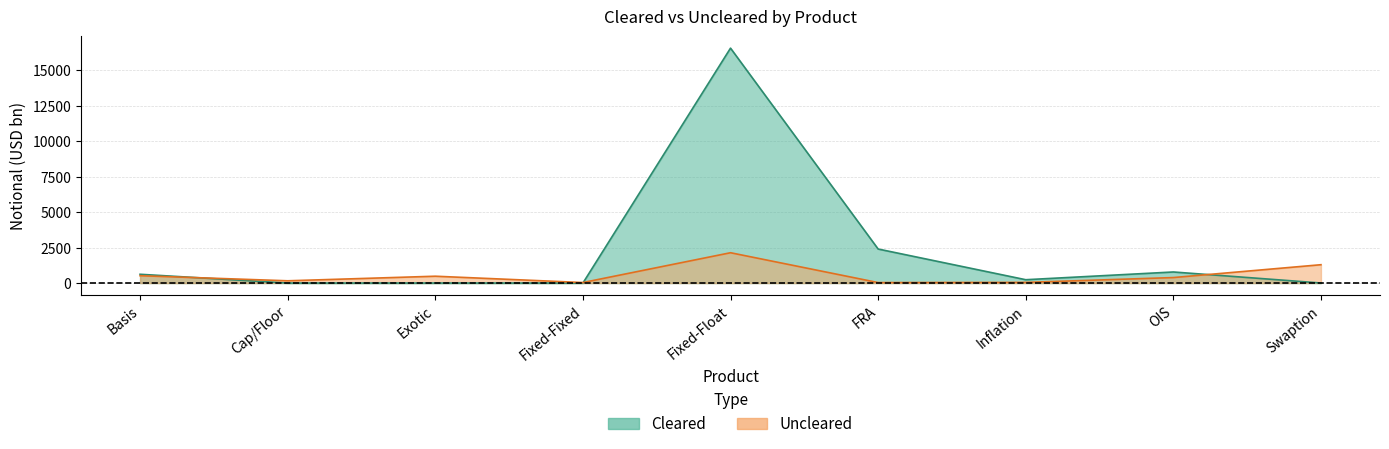

What position from the right is OIS?

2